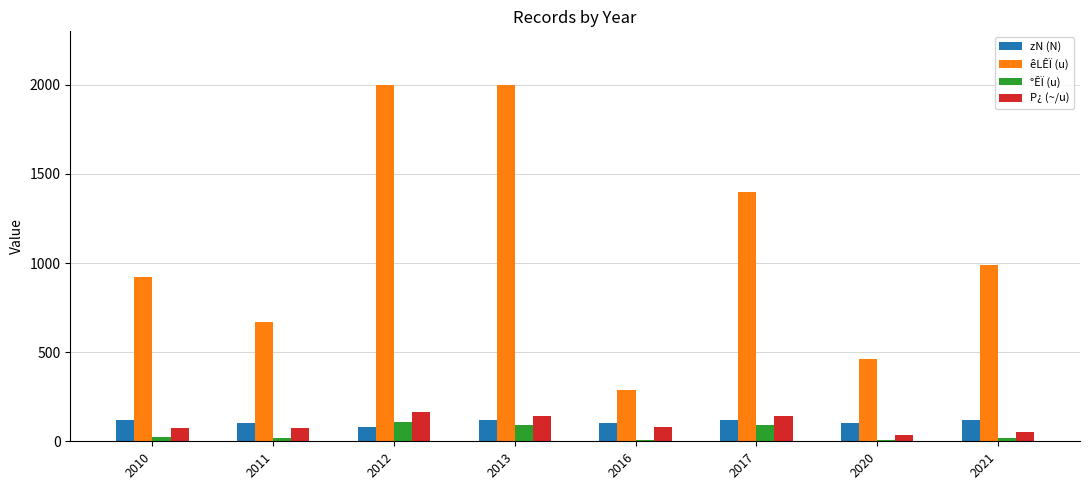

Which category has the highest value in the P¿ (~/u) series?

2012